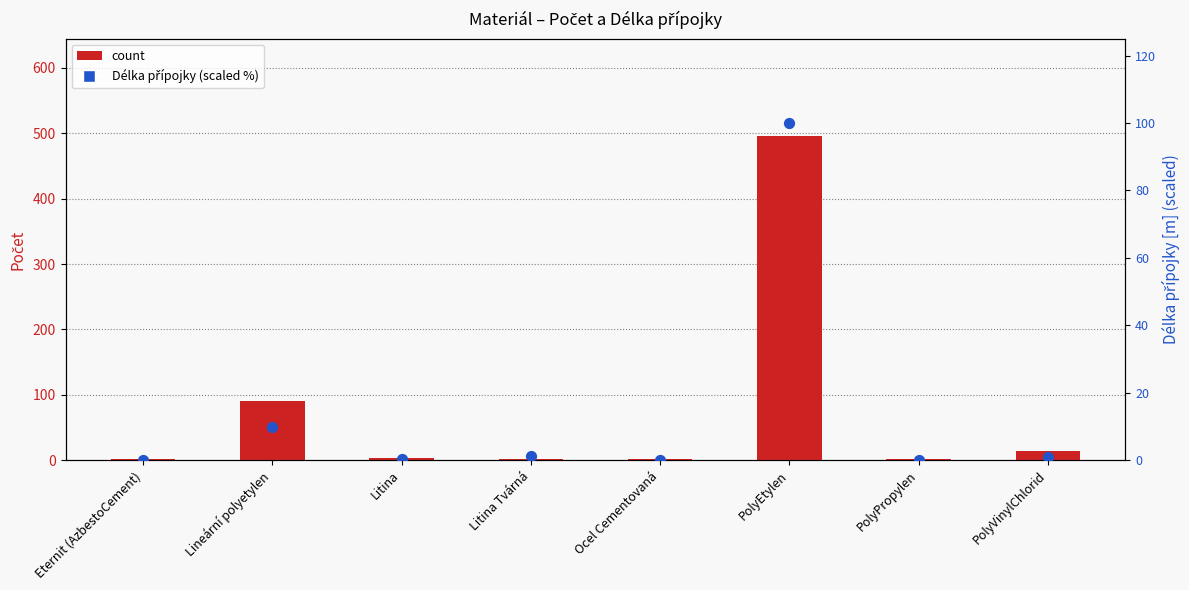

What is the total value across all series at PolyEtylen?

596.0